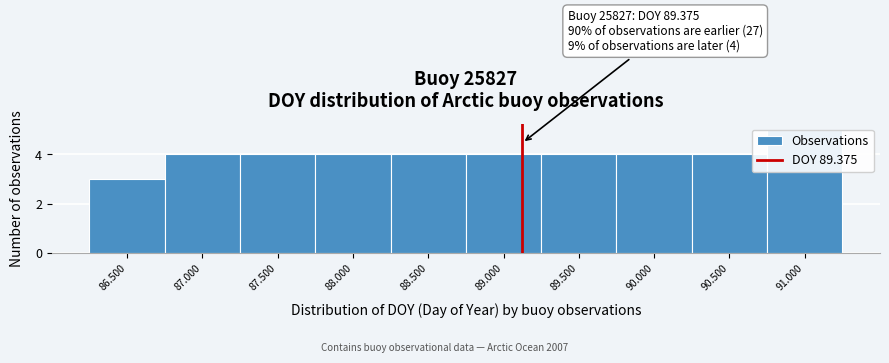

Reading left to right, extract all data points from this chart.

3	4	4	4	4	4	4	4	4	5